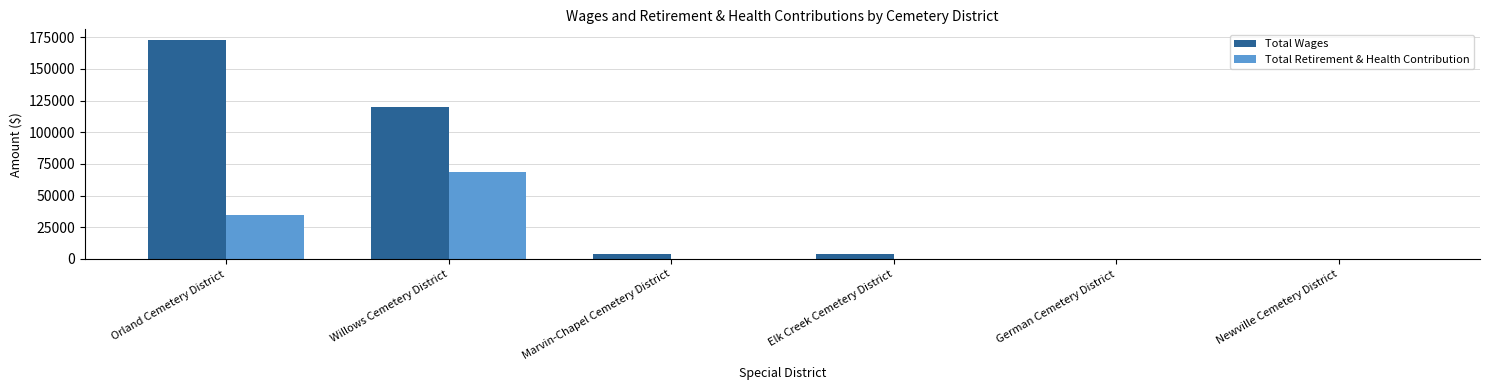

Which series changed the most between Orland Cemetery District and German Cemetery District?

Total Wages